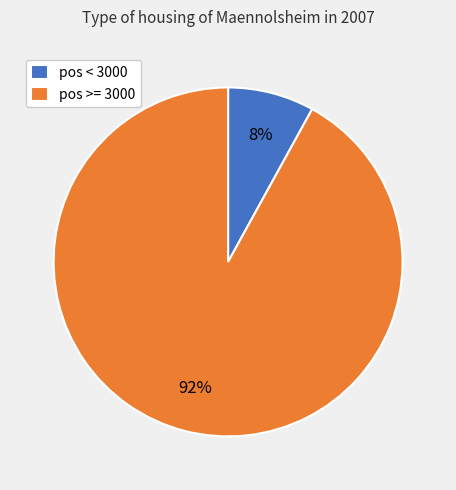

Is the sum of pos < 3000 and pos >= 3000 greater than half?

Yes